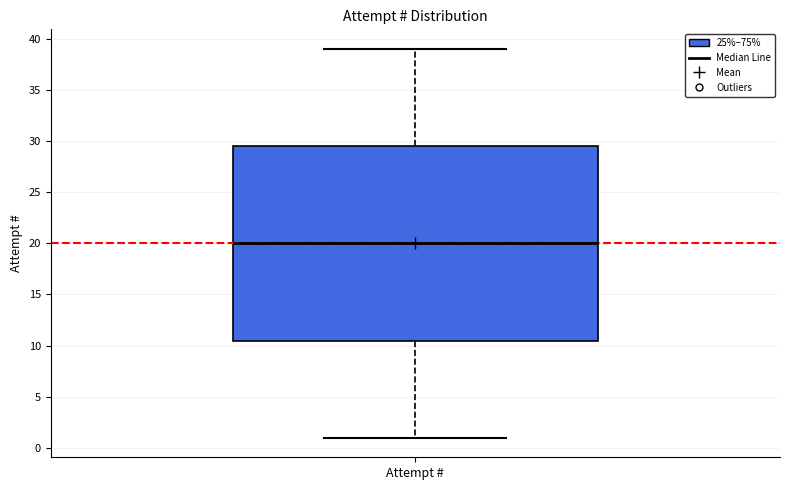

Read this box plot against the y-axis: the position of the median line, the range covered by the box, and the ends of both whiskers. The values are not printed on the chart, so give them approximately, as read against the axis.

median 20.0, box 10.5 to 29.5, whiskers 1.0 to 39.0